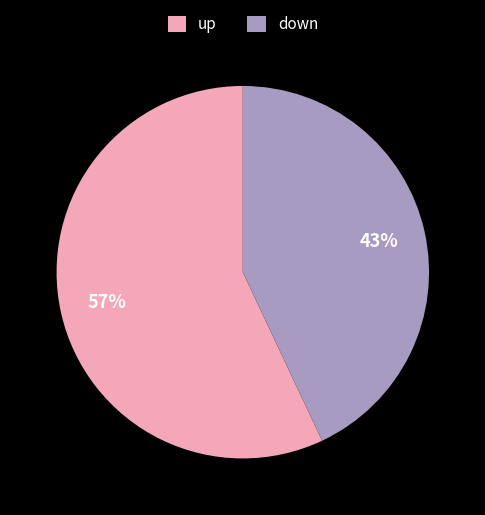

Rank the categories by value from highest to lowest.

up, down